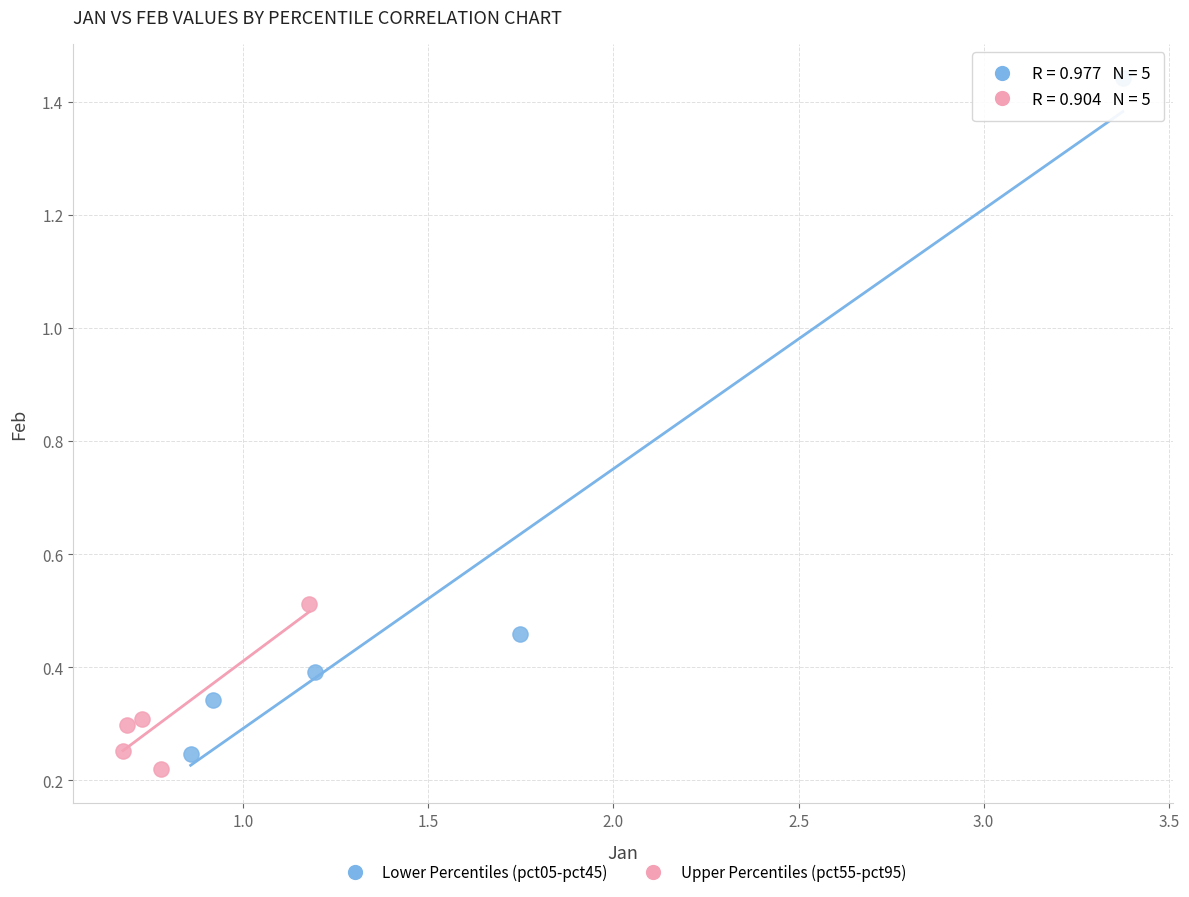

Which series reaches the maximum Y coordinate?

Lower Percentiles (pct05-pct45)